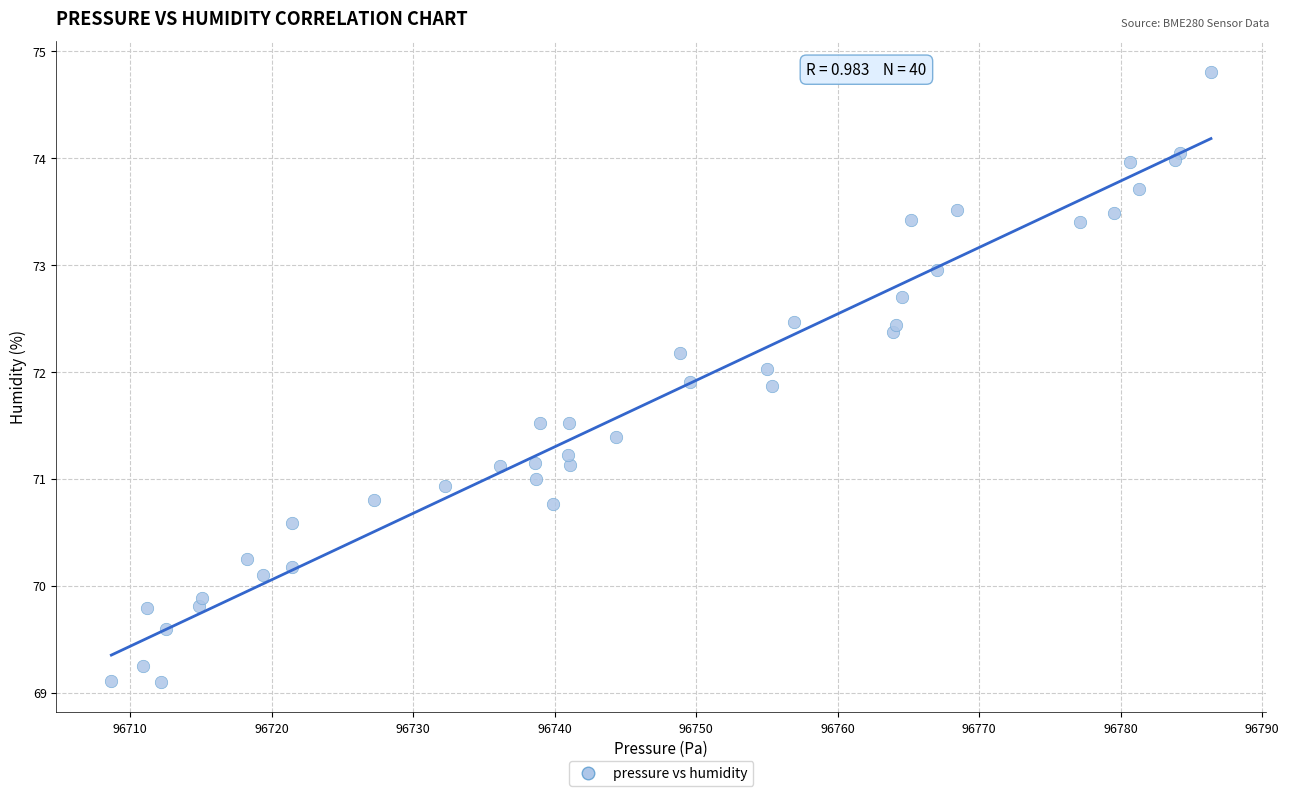

What is the range of Y values (max minus min)?

5.7